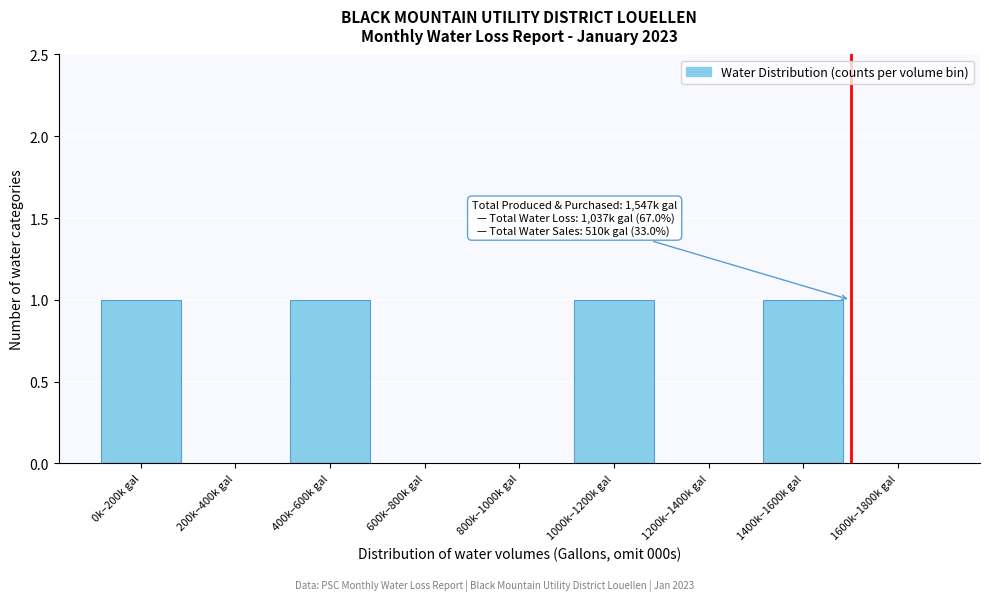

Reading left to right, list all the values displayed in this chart.

0k–200k gal=1	200k–400k gal=0	400k–600k gal=1	600k–800k gal=0	800k–1000k gal=0	1000k–1200k gal=1	1200k–1400k gal=0	1400k–1600k gal=1	1600k–1800k gal=0